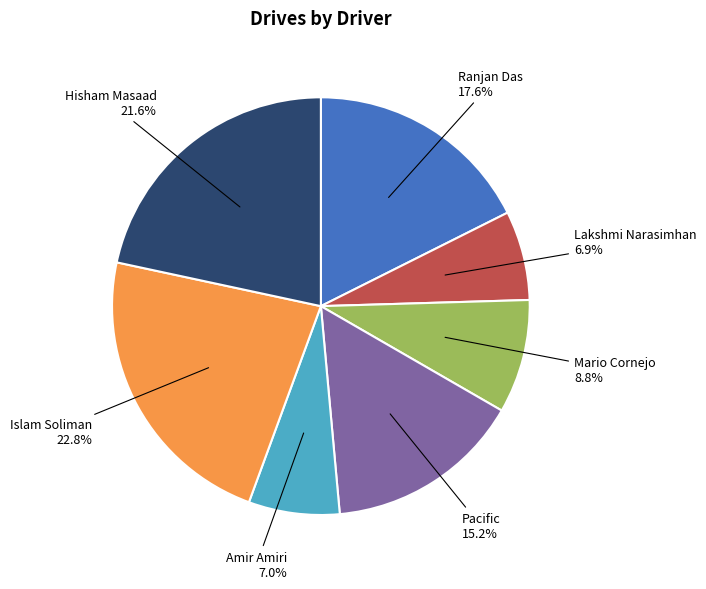

Does any single category account for the majority?

No